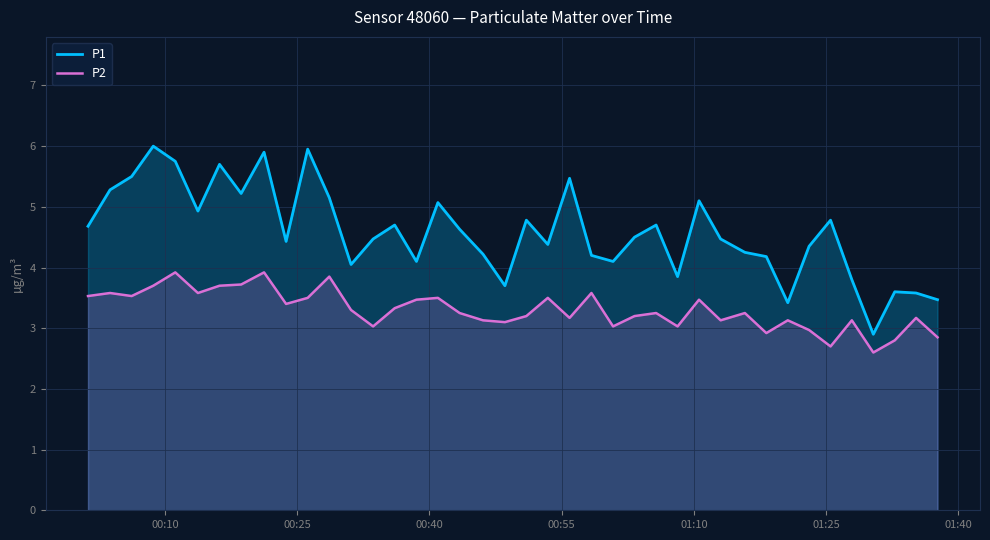

Which series has the widest spread of values?

P1